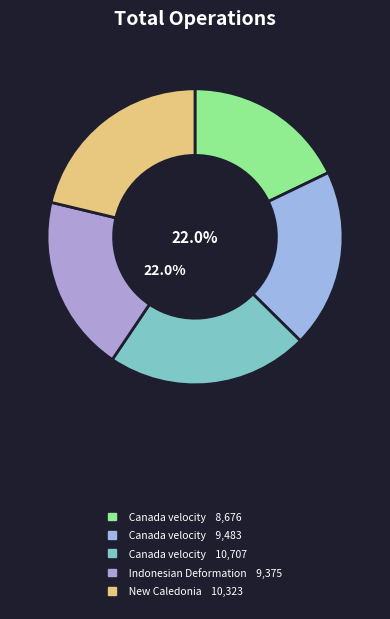

Rank the categories by value from lowest to highest.

Canada velocity grid v6, Indonesian Deformation Model 2020, Canada velocity grid v7, New Caledonia velocity model 2015, Canada velocity grid v8